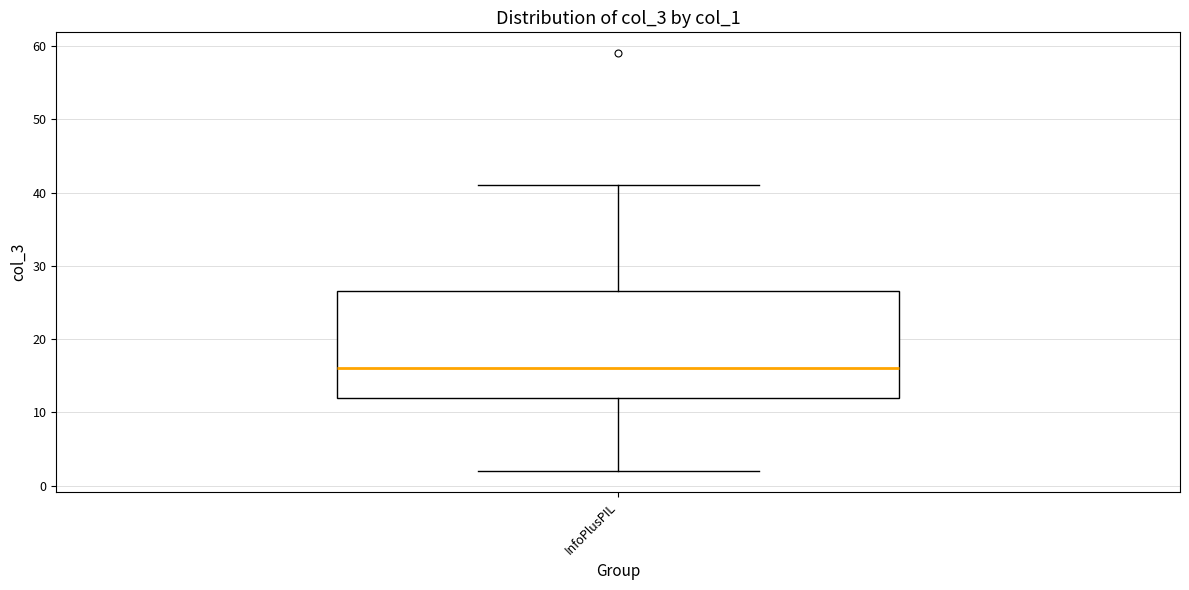

Where does the upper whisker of the box for InfoPlusPIL end on the y-axis? The values are not printed on the chart, so give them approximately, as read against the axis.

41